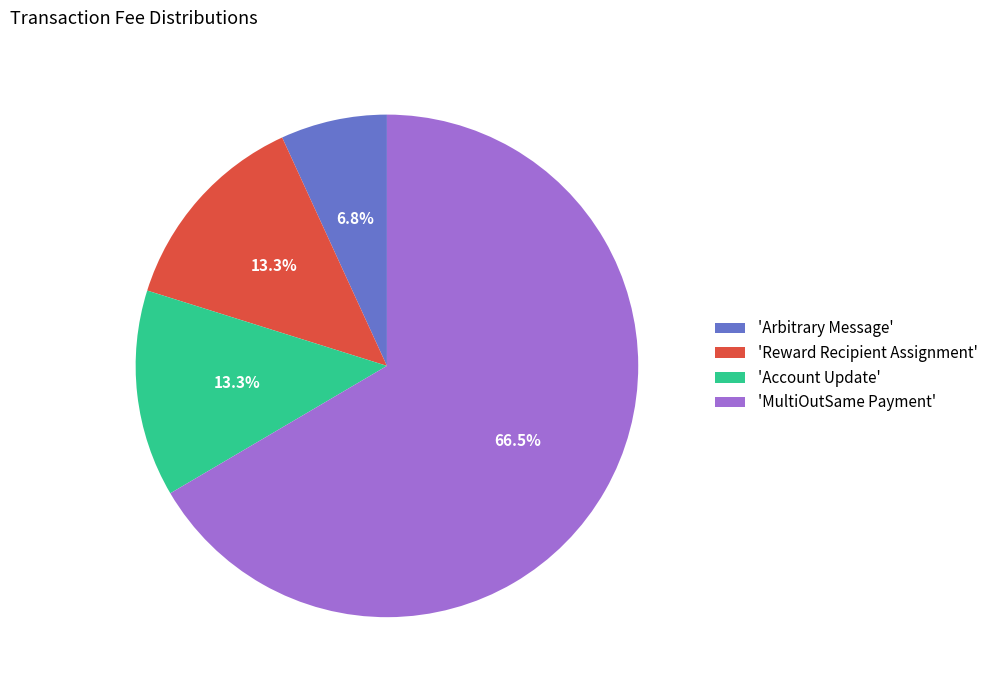

To the nearest percent, what is the average slice percentage?

25%